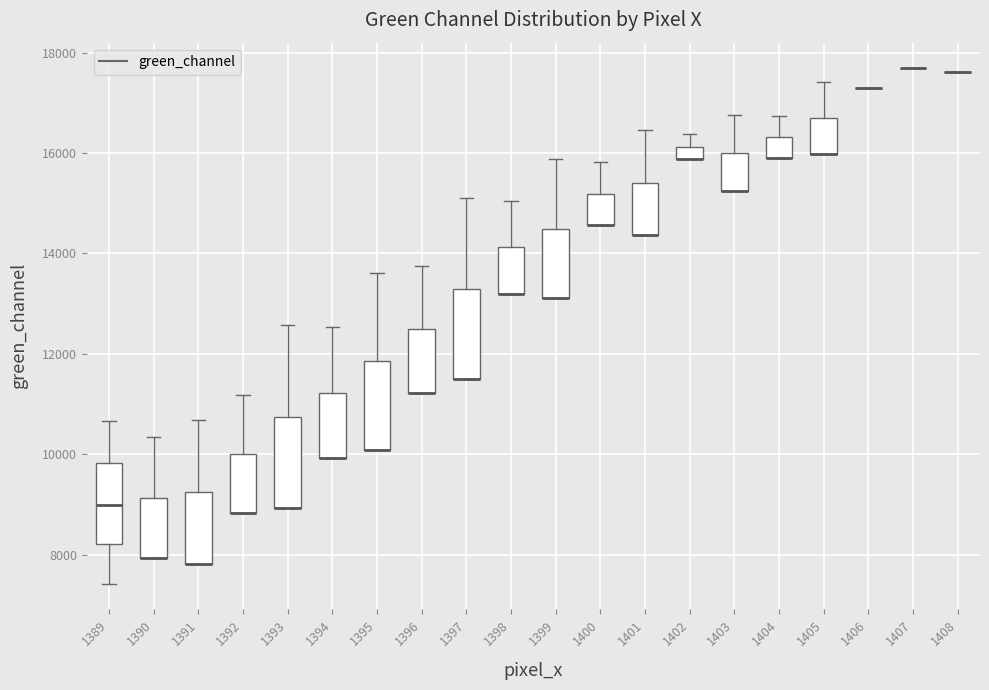

Where does the upper whisker of the box at x = 1395 end on the y-axis? The values are not printed on the chart, so give them approximately, as read against the axis.

13600